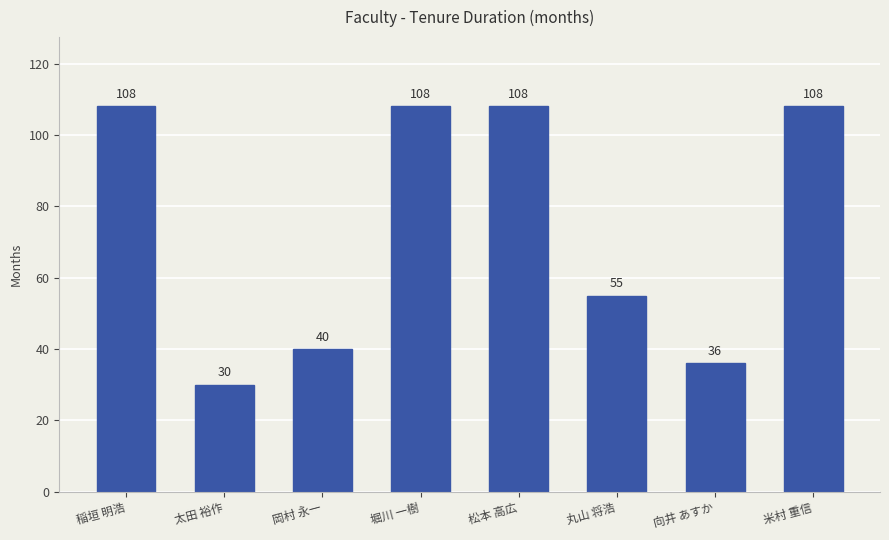

What is the difference between the values at 岡村 永一 and 松本 高広?

68